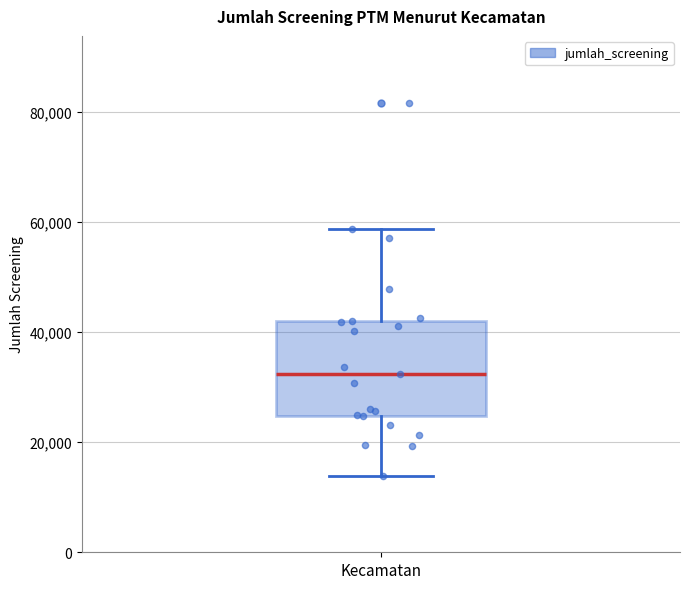

Transcribe this box plot: give where the median line is, the range the box spans, and where the two whiskers end, as read against the y-axis. The values are not printed on the chart, so give them approximately, as read against the axis.

median 32000, box 24000 to 42000, whiskers 14000 to 58000